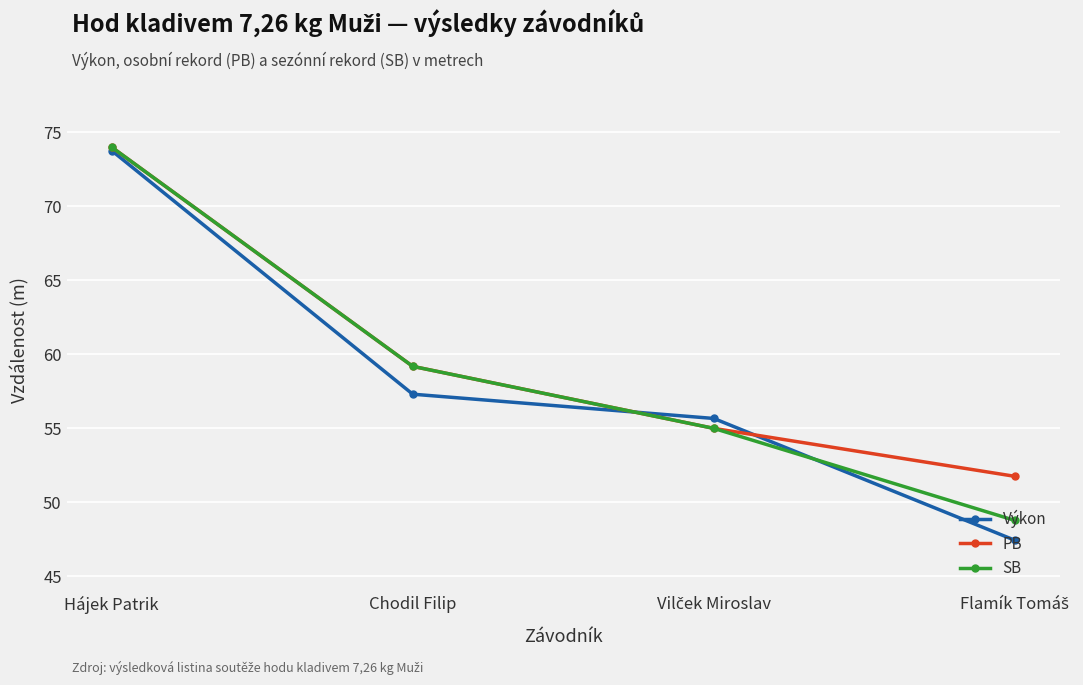

Which series has the largest range (max minus min)?

Výkon